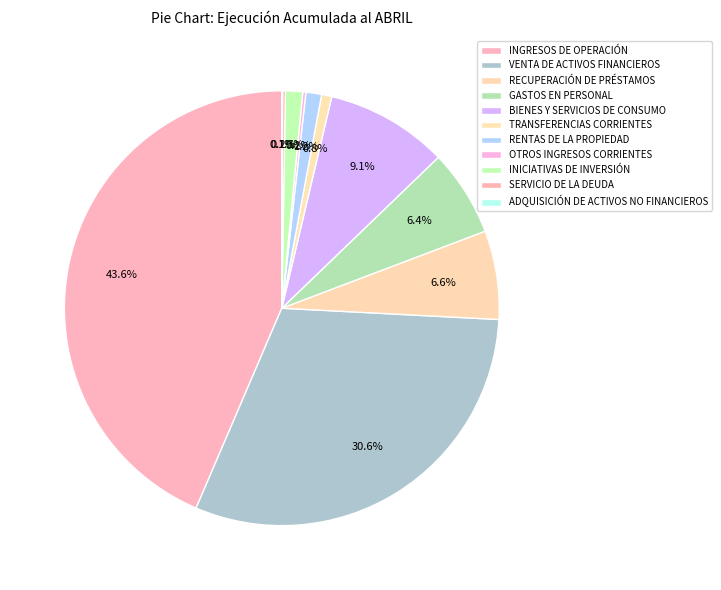

To the nearest percent, what is the difference between the TRANSFERENCIAS CORRIENTES and INGRESOS DE OPERACIÓN slice percentages?

43%